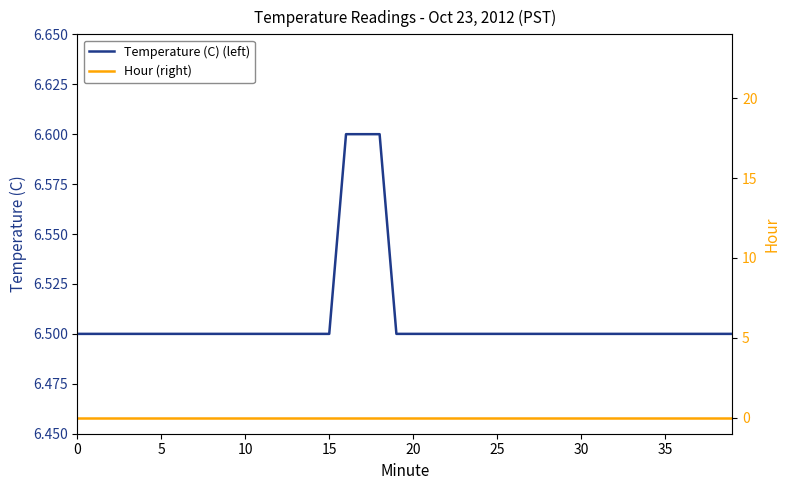

True or false: Temperature (C) (left) and Hour (right) intersect in this chart.

False